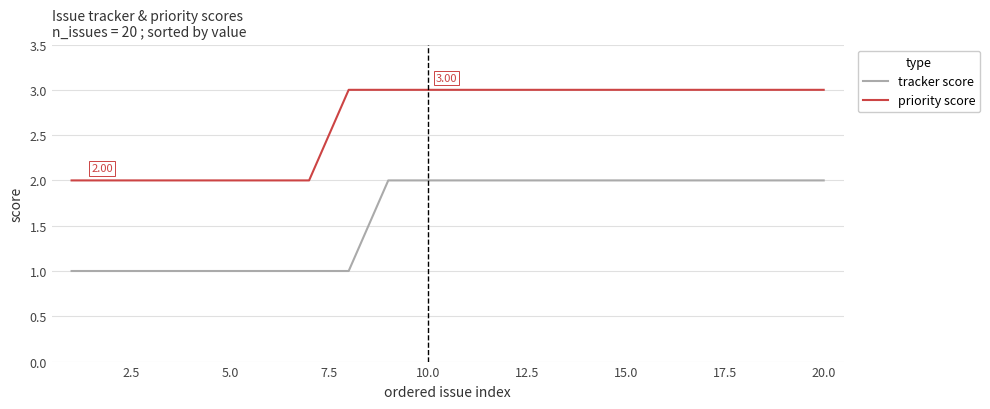

What is the difference between the maximum and minimum values in the priority score series?

1